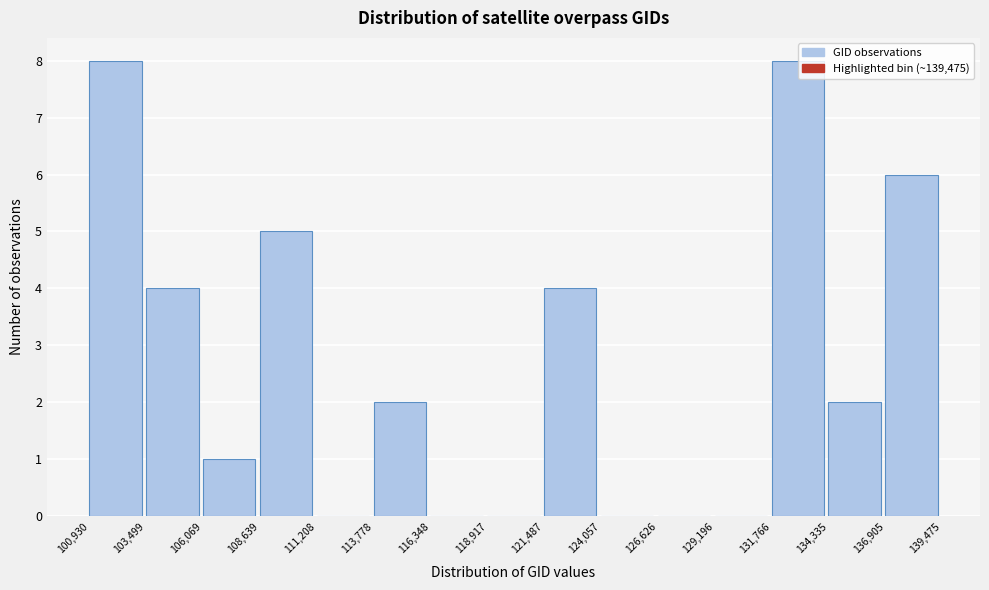

Reading left to right, list every bar in this chart as the range it spans on the x-axis followed by its height. The values are not printed on the chart, so give them approximately, as read against the axis.

100,930 to 103,499: 8
103,499 to 106,069: 4
106,069 to 108,639: 1
108,639 to 111,208: 5
111,208 to 113,778: 0
113,778 to 116,348: 2
116,348 to 118,917: 0
118,917 to 121,487: 0
121,487 to 124,057: 4
124,057 to 126,626: 0
126,626 to 129,196: 0
129,196 to 131,766: 0
131,766 to 134,335: 8
134,335 to 136,905: 2
136,905 to 139,475: 6